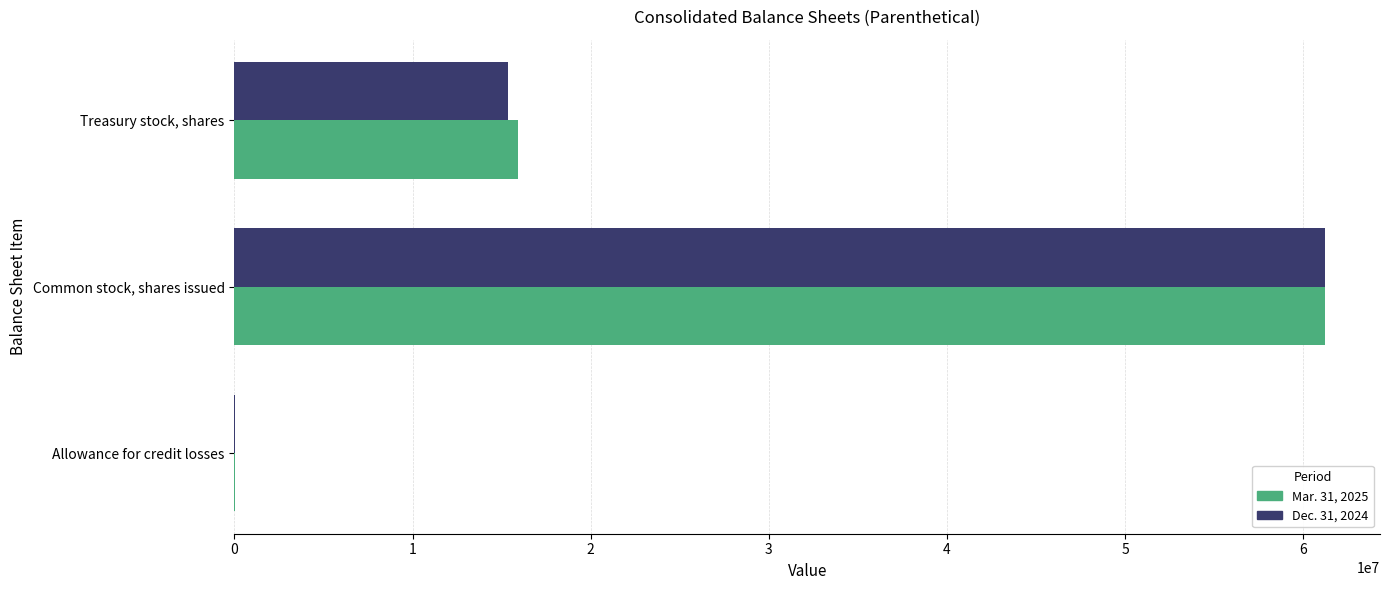

Which category has the highest value in the Mar. 31, 2025 series?

Common stock, shares issued